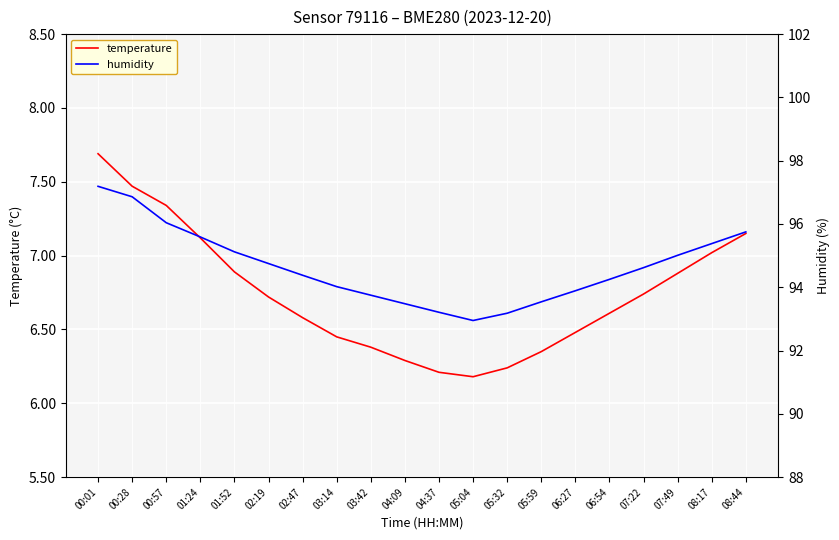

True or false: temperature and humidity cross at least once.

False